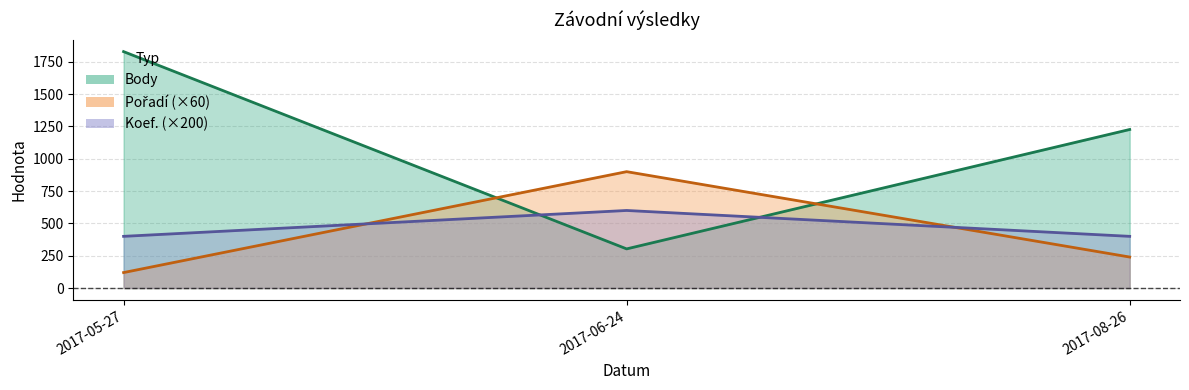

What is the value of the Pořadí point at the 3rd from the left?

240